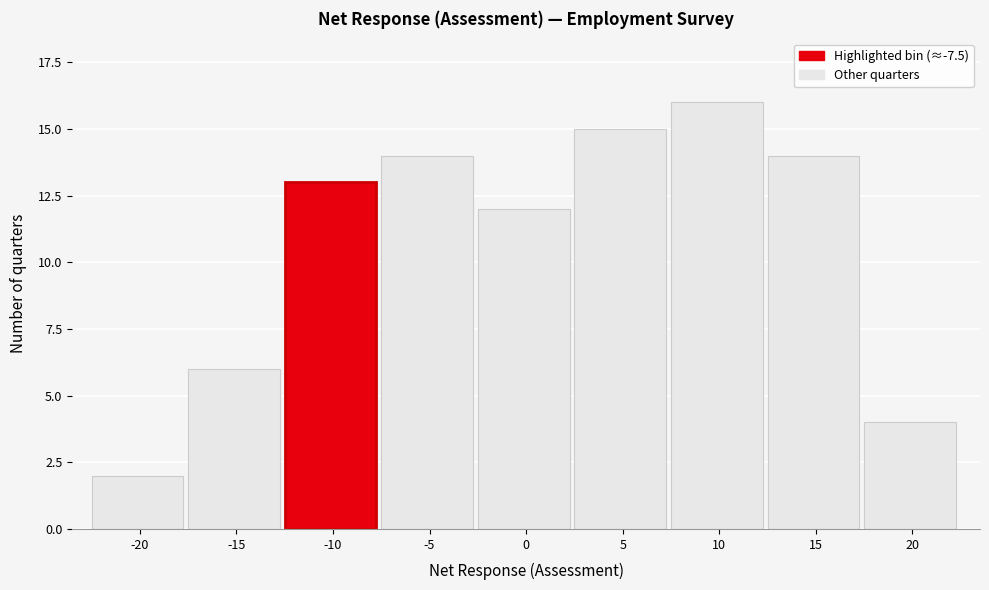

Reading right to left, extract all data points from this chart.

20=4	15=14	10=16	5=15	0=12	-5=14	-10=13	-15=6	-20=2